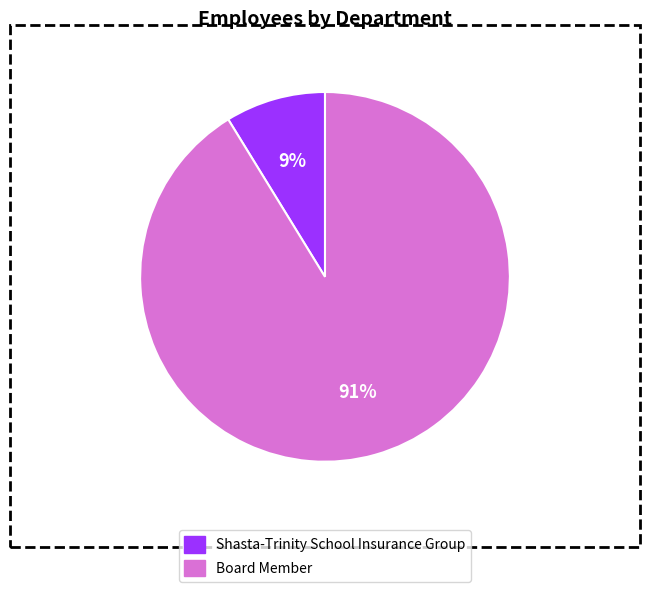

Does Shasta-Trinity School Insurance Group account for over 50% of the chart?

No